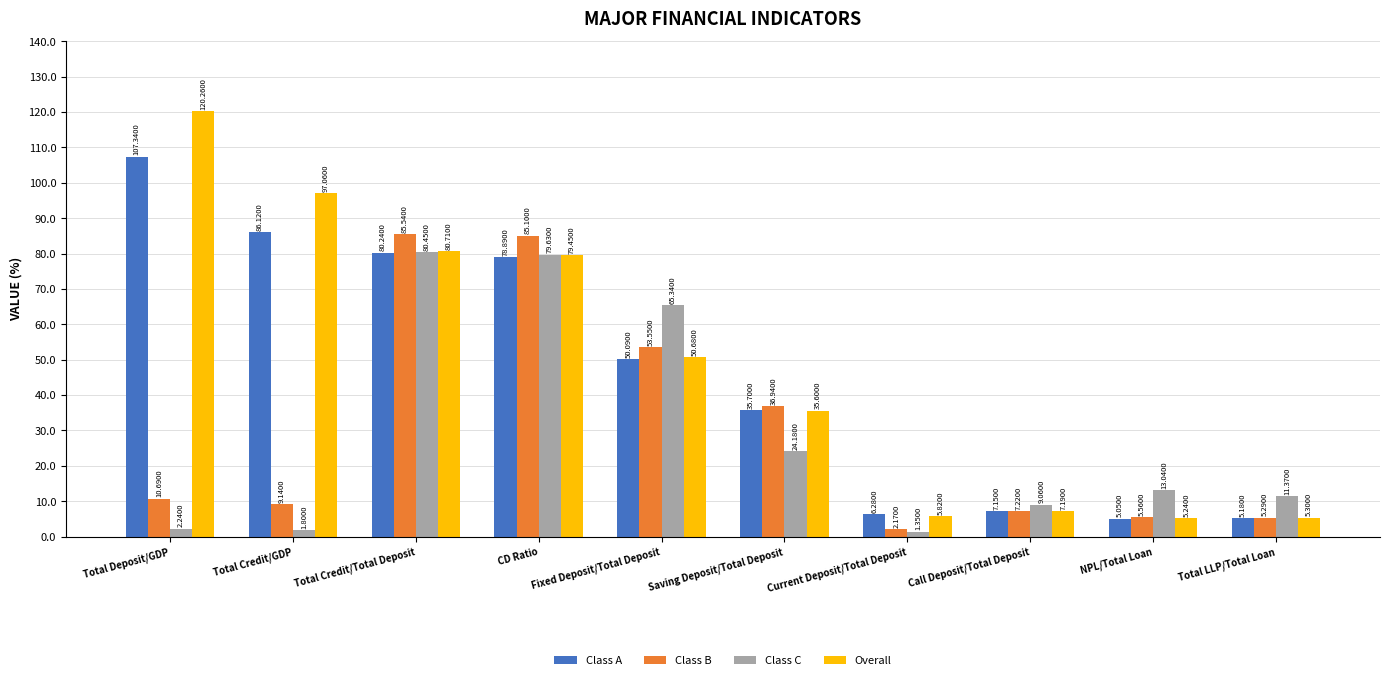

Is the value of Overall at Current Deposit/Total Deposit greater than the value of Class C at Call Deposit/Total Deposit?

No